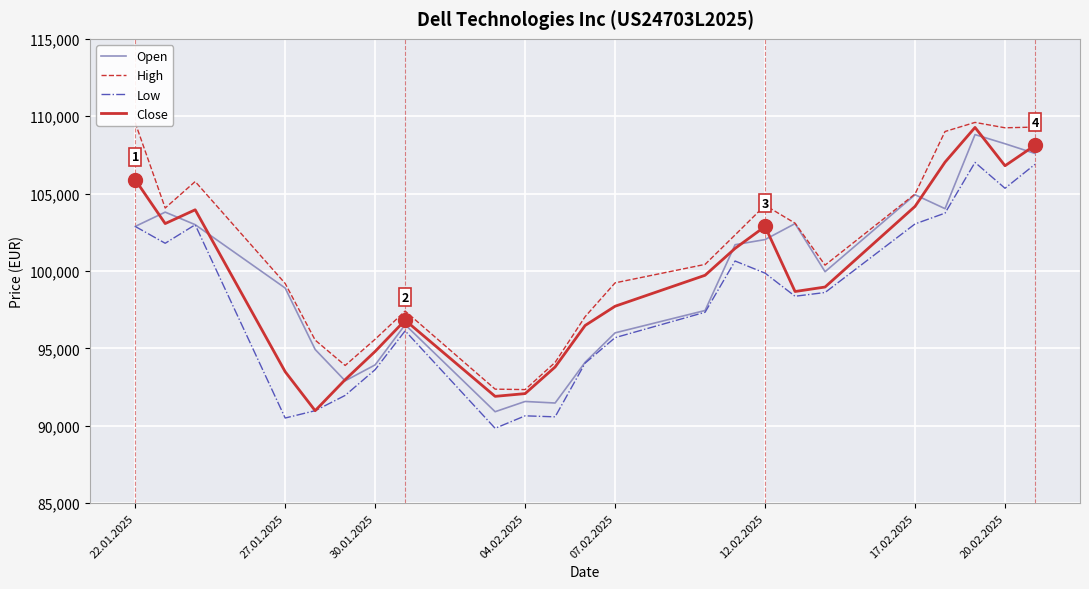

How many lines are shown in the chart?

4